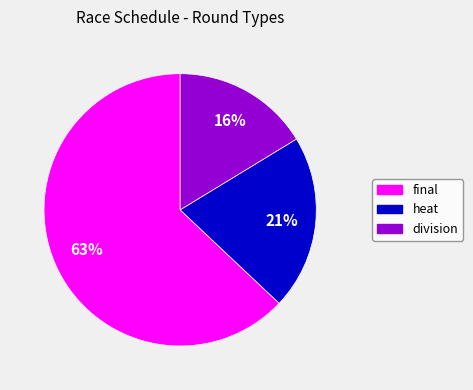

What is the smallest slice in the pie chart?

division